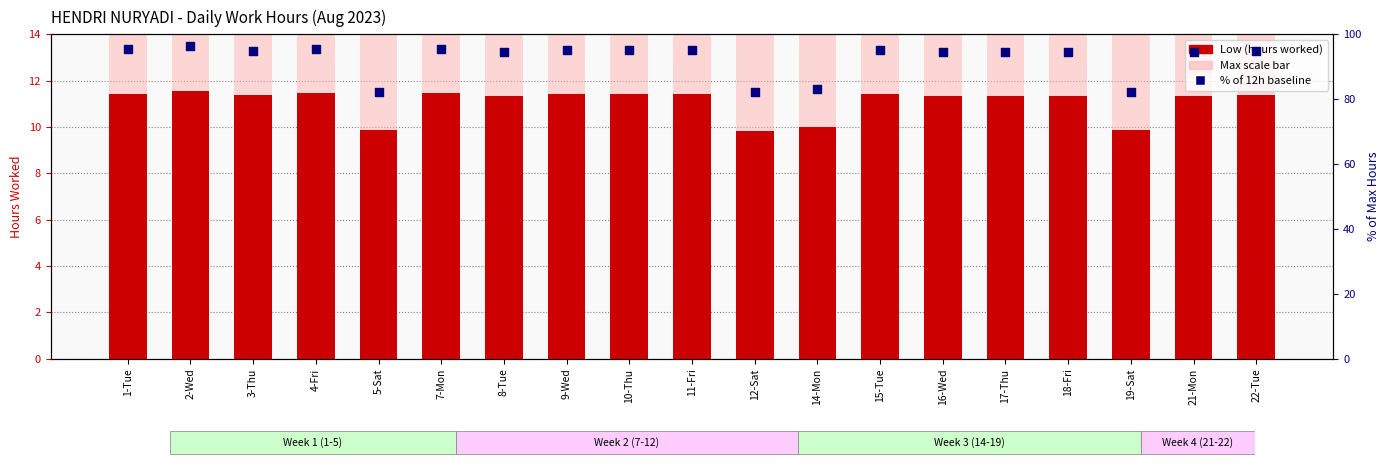

Which series has the largest total across all categories?

% of 12h baseline